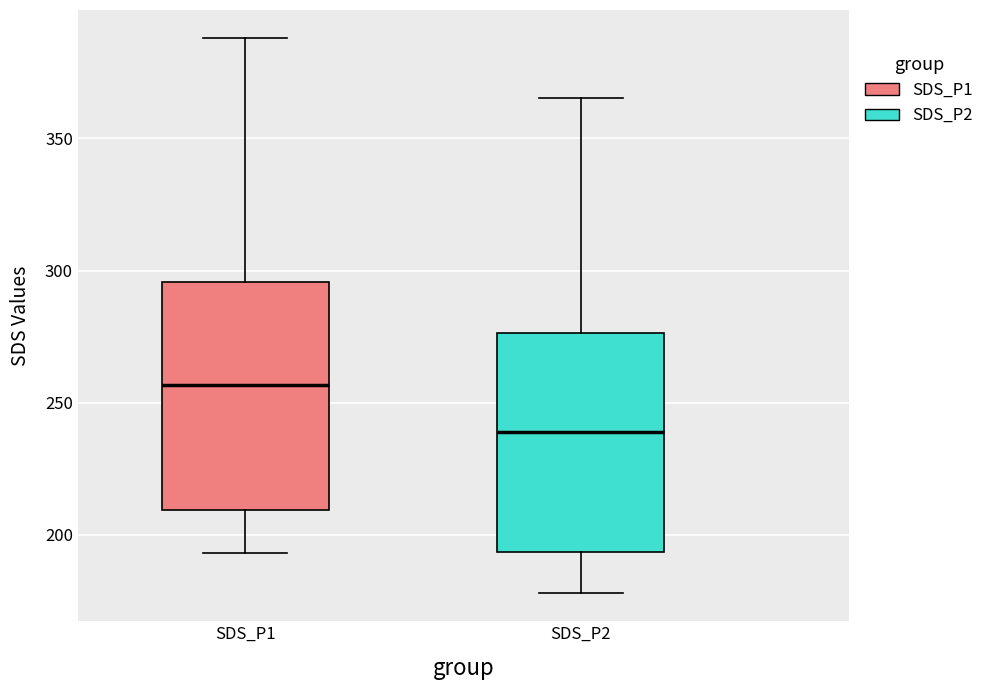

Reading left to right, transcribe this box plot: for each box, give where its median line is, the range the box spans, and where its two whiskers end, as read against the y-axis. The values are not printed on the chart, so give them approximately, as read against the axis.

SDS_P1: median 255, box 210 to 295, whiskers 195 to 390
SDS_P2: median 240, box 195 to 275, whiskers 180 to 365